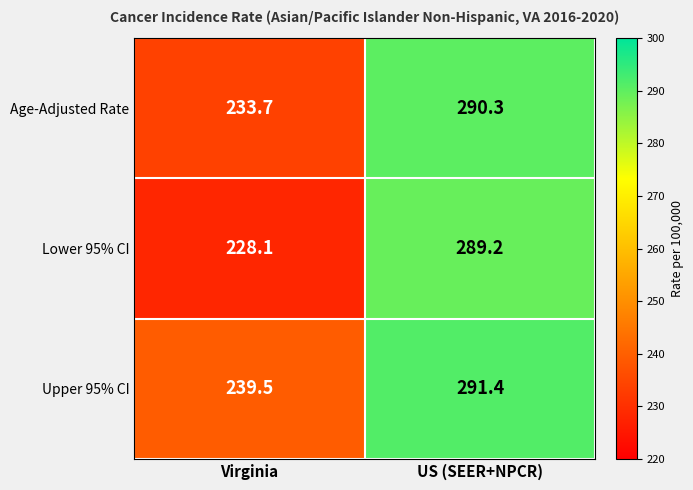

True or false: Upper 95% CI has a value of 291.4 at US (SEER+NPCR).

True